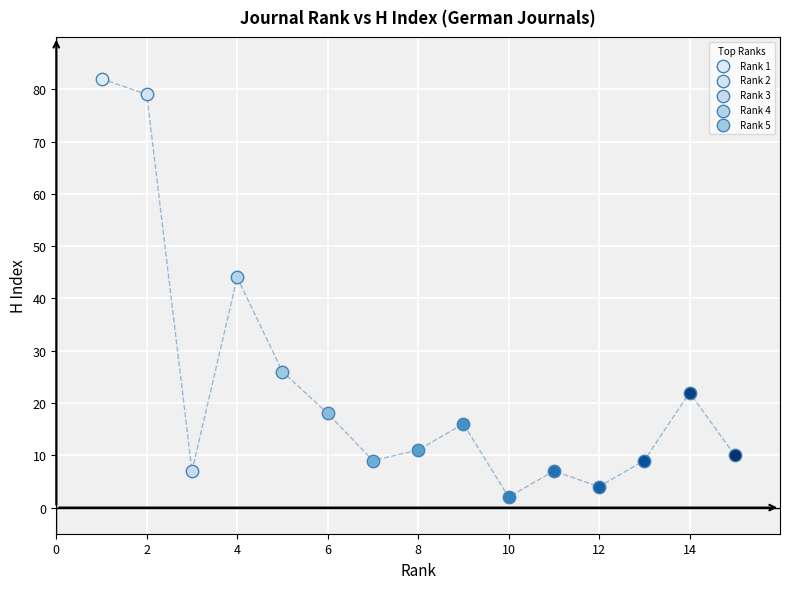

What is the difference between the maximum and minimum values?

80